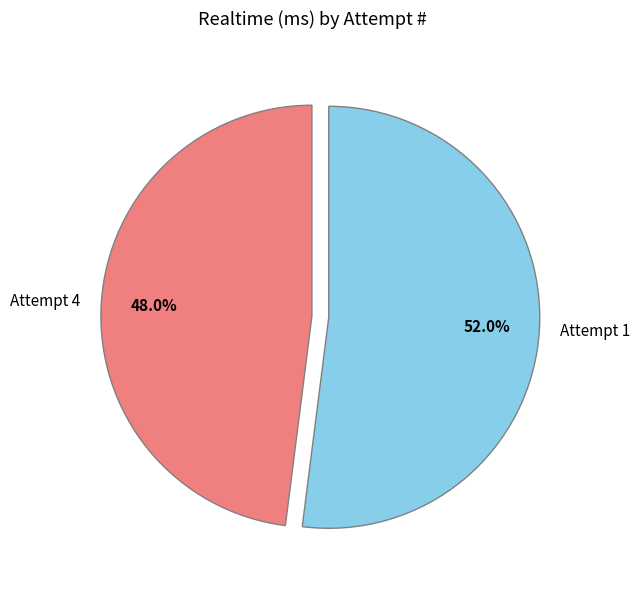

Which slice represents more than half of the pie?

Attempt 1